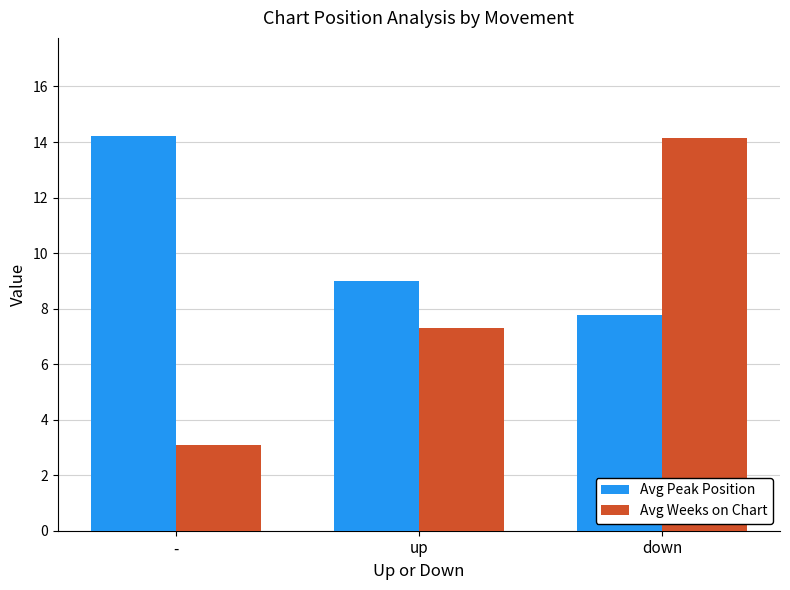

Is it true that Avg Weeks on Chart equals 20.9 at down?

False